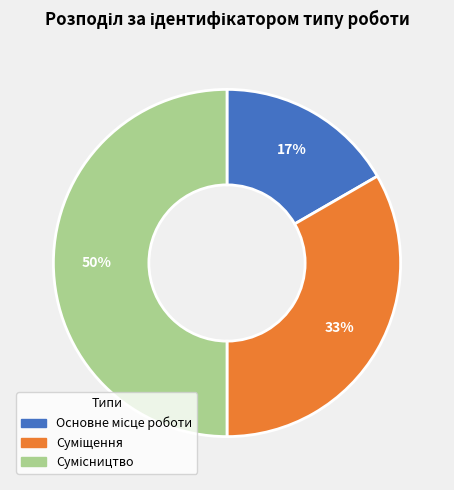

To the nearest percent, what is the difference between the largest and smallest slice percentages?

33%